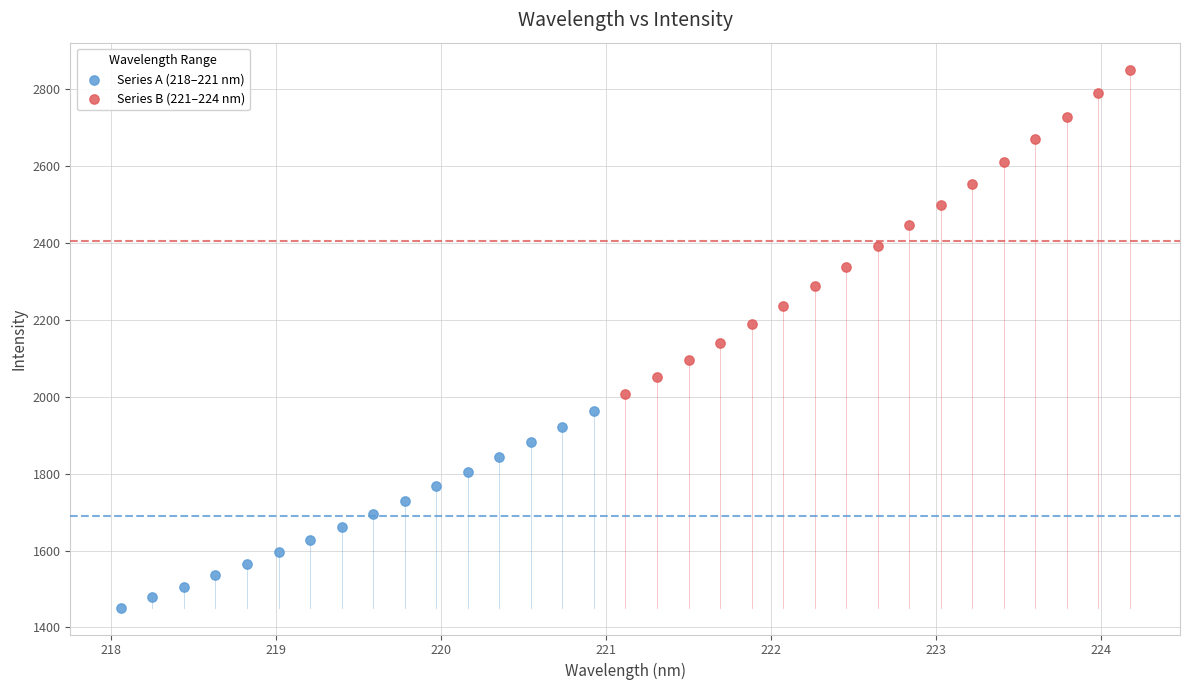

Which series reaches the maximum Y coordinate?

Series B (221–224 nm)